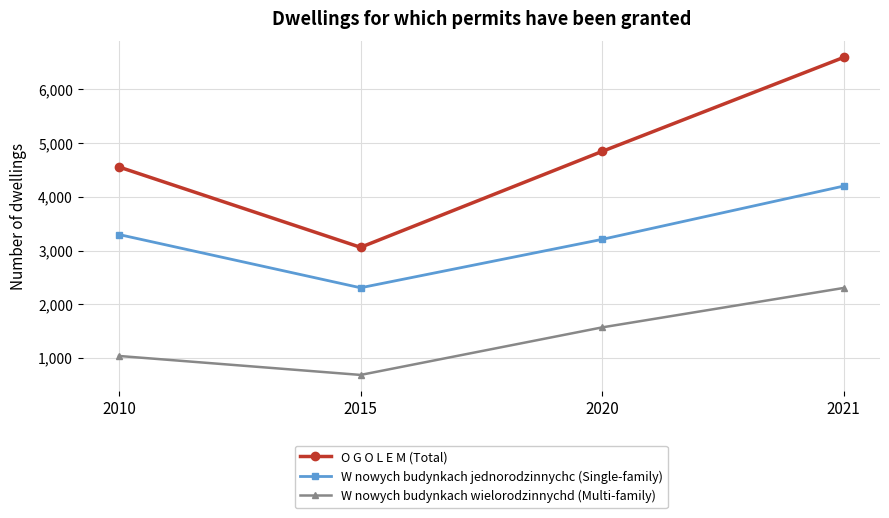

True or false: O G O L E M (Total) and W nowych budynkach wielorodzinnychd (Multi-family) cross at least once.

False